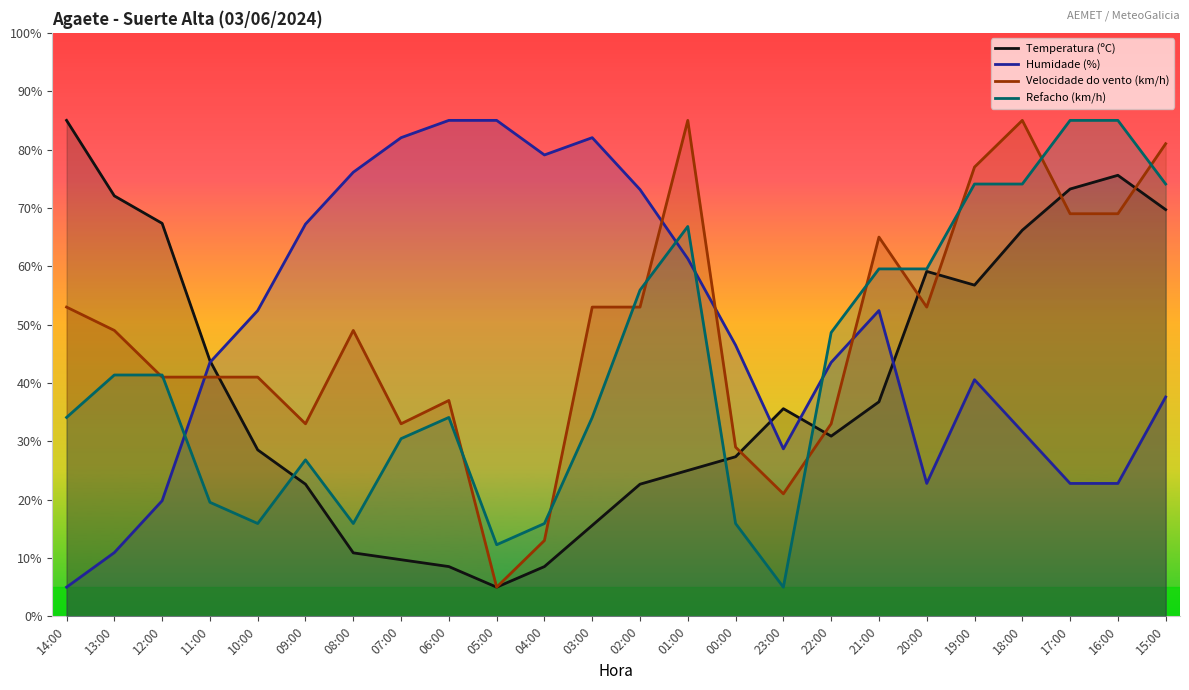

At how many categories does at least one series exceed 8?

24